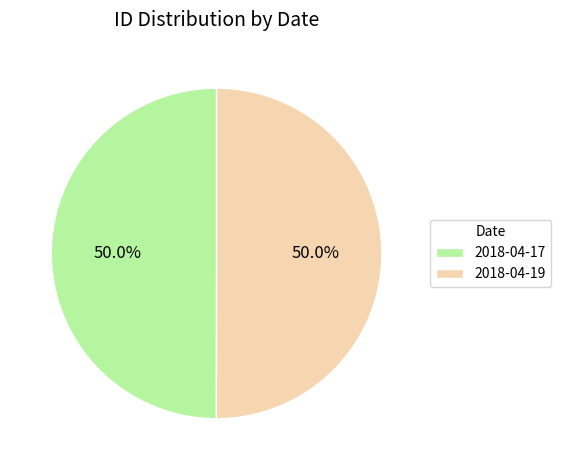

Approximately how many times larger is the value at 2018-04-19 compared to 2018-04-17?

1.0